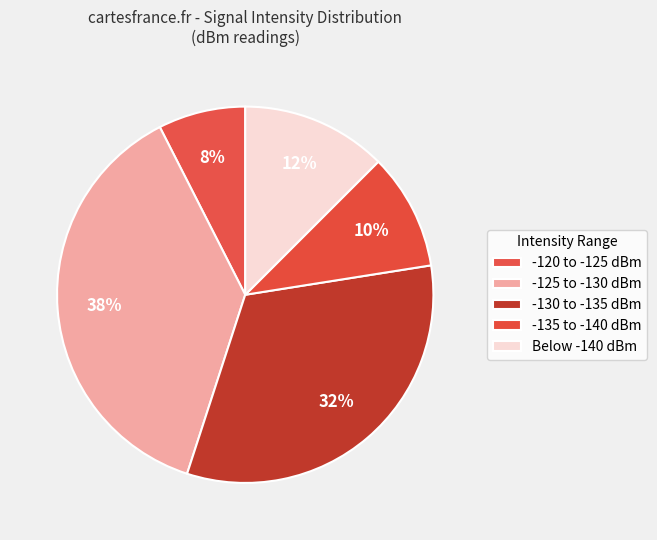

What is the smallest slice in the pie chart?

-120 to -125 dBm